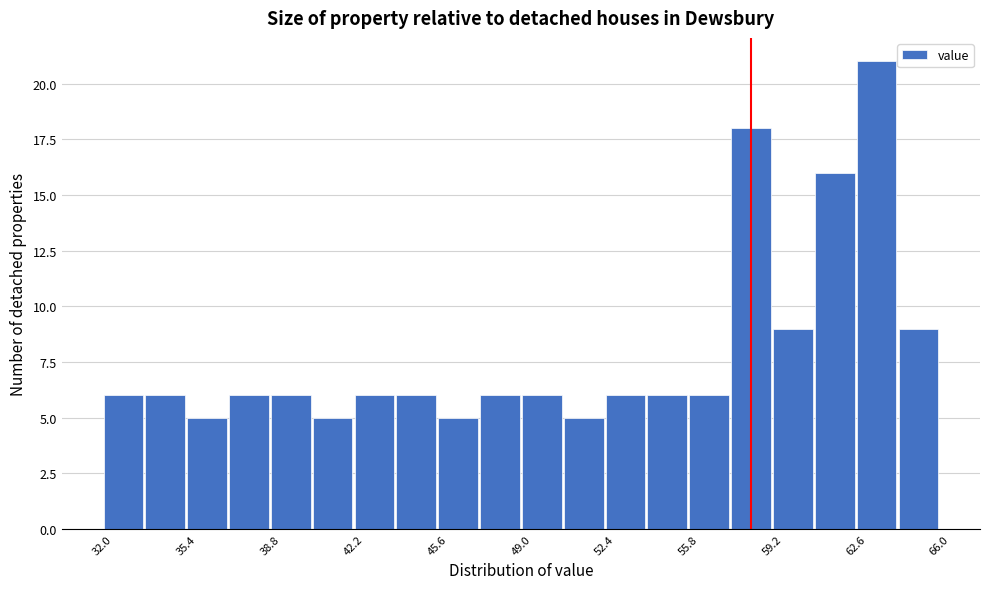

Read against the x-axis, roughly where is the centre of the tallest bar?

63.5